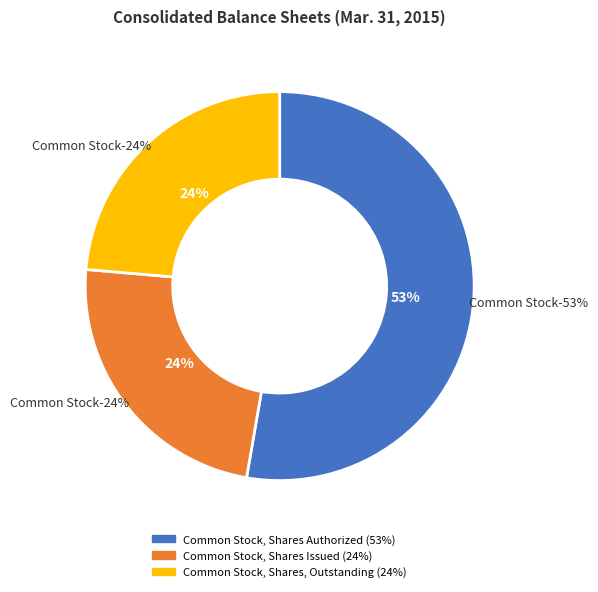

Rank the categories by value from highest to lowest.

Common Stock, Shares Authorized, Common Stock, Shares Issued, Common Stock, Shares, Outstanding